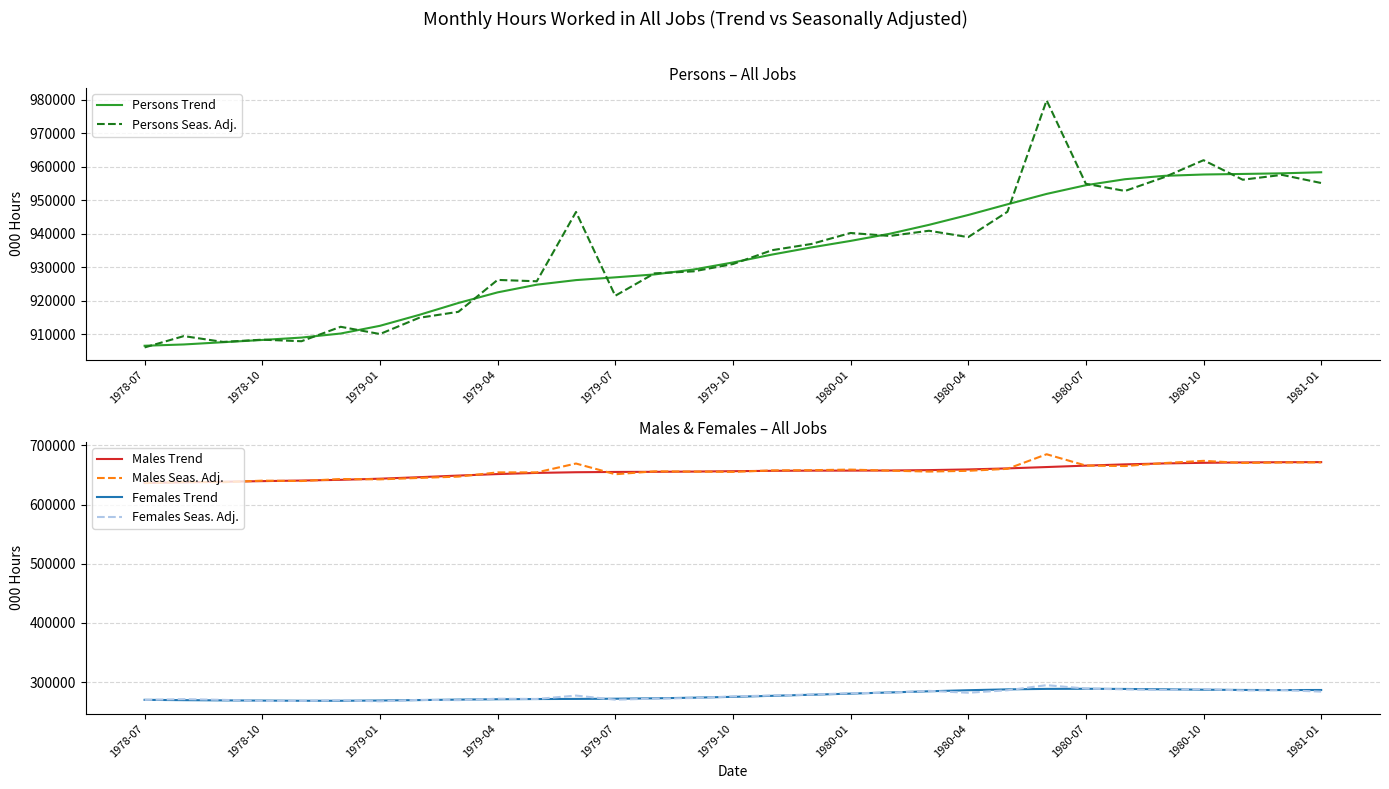

Reading right to left, what are all the values shown in this chart?

Persons Trend: 958308.1	957992.6	957805.6	957638.5	957238.8	956235.0	954446.4	951855.3	948751.0	945565.6	942623.5	939967.1	937835.5	935890.4	933764.7	931405.3	929308.9	927833.9	926969.3	926146.5	924780.6	922485.6	919319.5	915768.1	912513.9	910217.1	909005.9	908290.8	907620.3	906953.3	906568.3
Persons Seas. Adj.: 955102.7	957530.0	956081.0	961905.2	956840.0	952733.3	954870.8	979747.6	946514.3	938962.1	940866.2	939312.0	940200.2	936915.2	935069.5	930927.4	928760.0	928152.8	921471.8	946470.9	925795.3	926201.6	916684.1	914902.9	910062.7	912222.6	907916.7	908377.3	907708.3	909446.3	906067.3
Males Trend: 671626.7	671449.9	671081.1	670443.4	669415.2	667826.4	665709.4	663308.6	661025.5	659256.8	658122.0	657464.0	657285.5	657229.3	656928.1	656283.7	655646.4	655246.1	655033.8	654538.6	653387.4	651437.5	648892.1	646144.8	643623.3	641721.8	640494.0	639508.3	638480.6	637434.0	636529.8
Males Seas. Adj.: 671203.7	670991.7	670200.8	673765.2	670030.4	665023.9	665782.7	684915.2	660279.9	656935.7	655659.0	657192.7	658988.0	657990.2	657647.8	655108.5	655653.6	656025.0	651156.2	669235.0	654287.1	654271.2	647145.7	644917.7	642496.1	643085.0	639710.0	640306.7	637696.5	638241.4	636128.8
Females Trend: 286681.5	286542.7	286724.5	287195.0	287823.6	288408.6	288736.9	288546.7	287725.5	286308.8	284501.5	282503.0	280550.0	278661.0	276836.6	275121.6	273662.5	272587.7	271935.5	271607.8	271393.2	271048.1	270427.4	269623.3	268890.6	268495.3	268512.0	268782.5	269139.7	269519.3	270038.5
Females Seas. Adj.: 283899.0	286538.4	285880.2	288140.0	286809.6	287709.5	289088.1	294832.4	286234.4	282026.4	285207.2	282119.3	281212.2	278925.0	277421.7	275818.8	273106.4	272127.8	270315.6	277235.9	271508.2	271930.4	269538.4	269985.2	267566.6	269137.5	268206.7	268070.5	270011.8	271204.9	269938.5